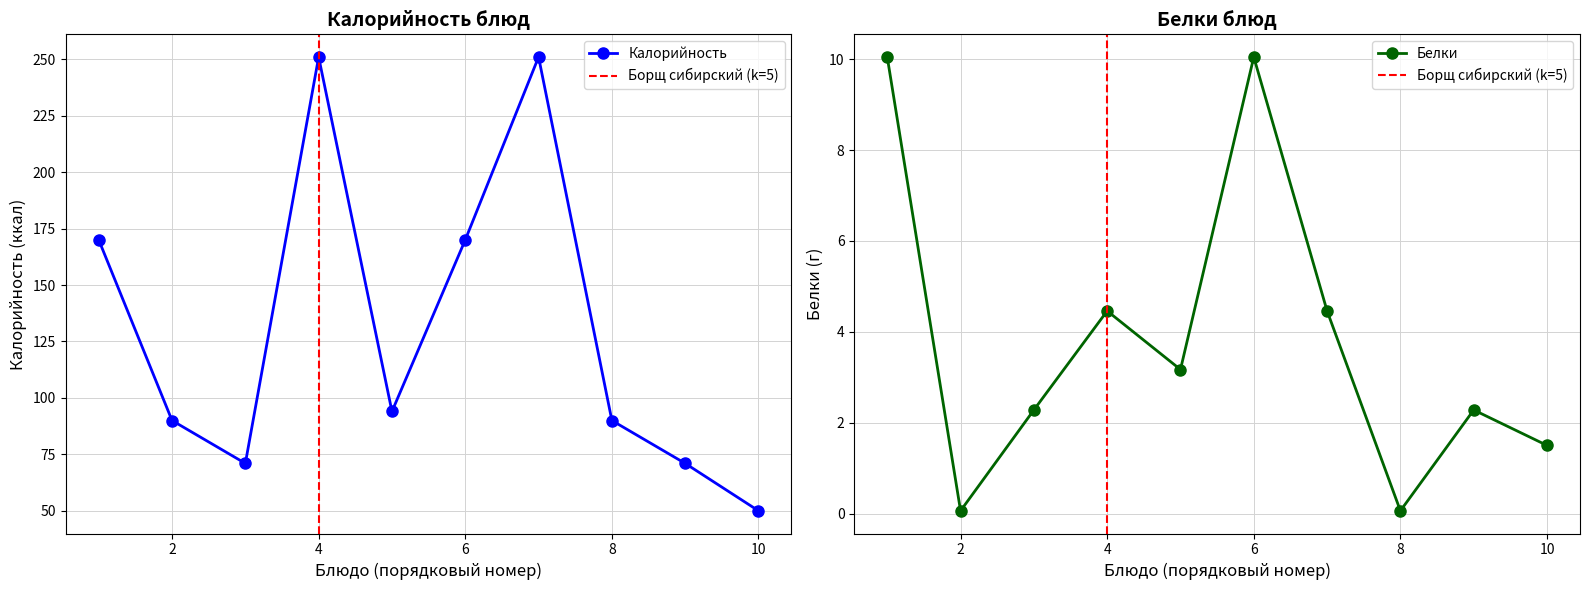

In Калорийность, how many points are higher than both neighbors (excluding endpoints)?

2